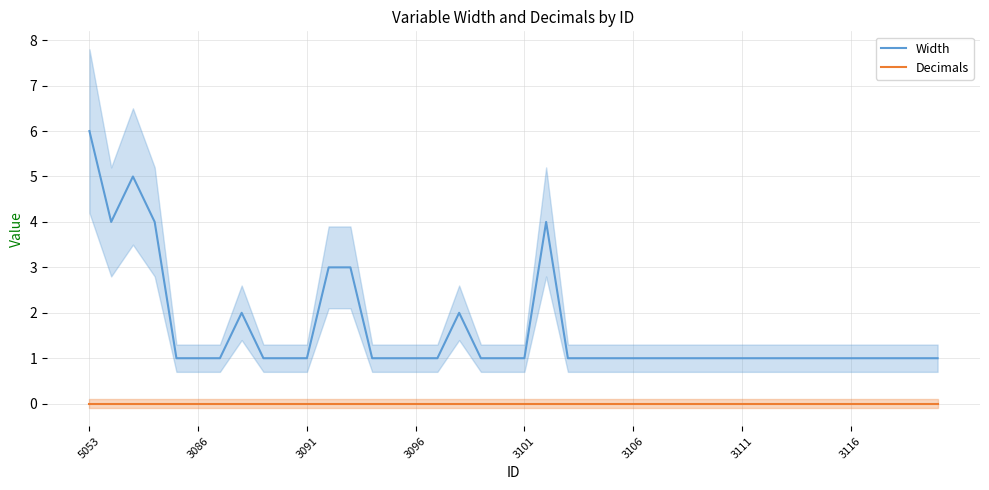

True or false: Width and Decimals intersect in this chart.

False